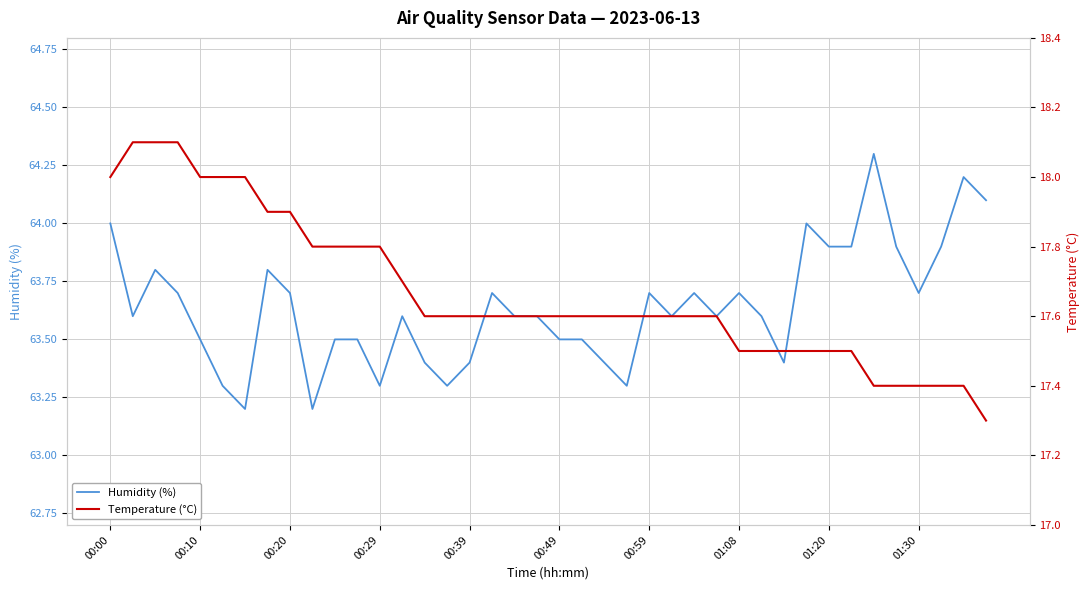

Rank the series at 27 from highest to lowest value.

Humidity (%), Temperature (°C)